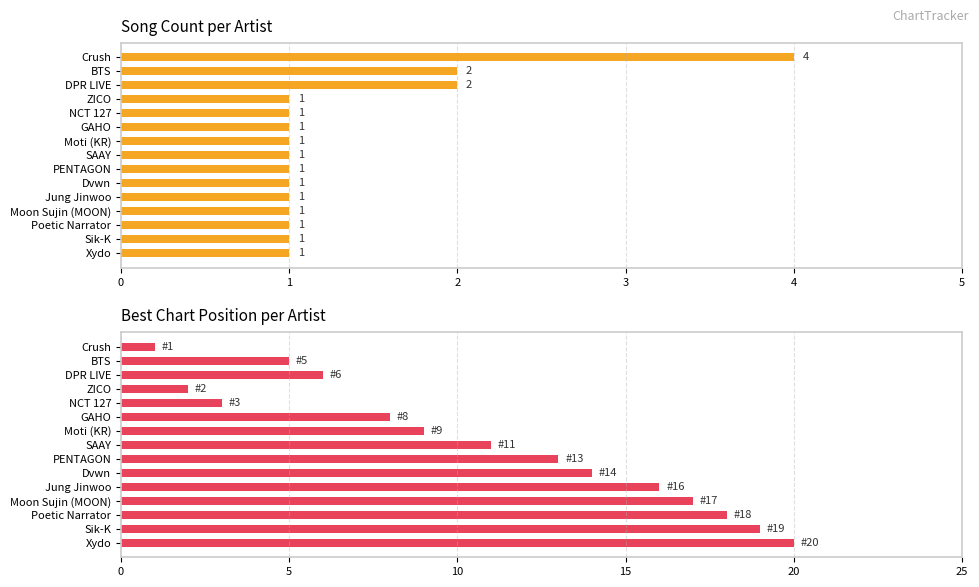

What is the difference between the maximum and minimum values in the Best Chart Position series?

19